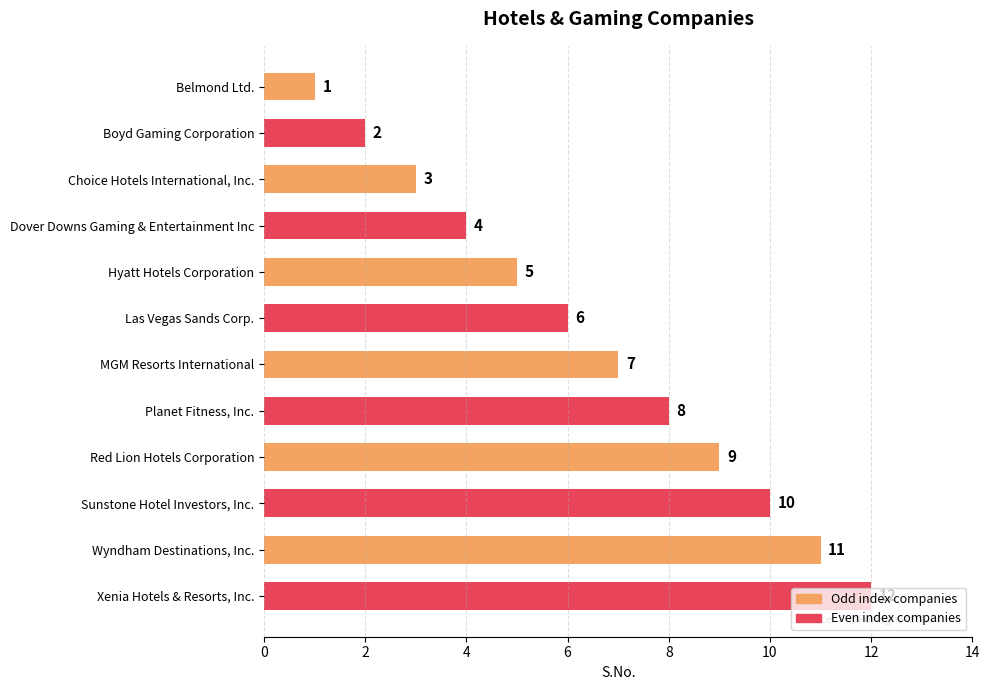

Between Red Lion Hotels Corporation and Belmond Ltd., which is larger?

Red Lion Hotels Corporation